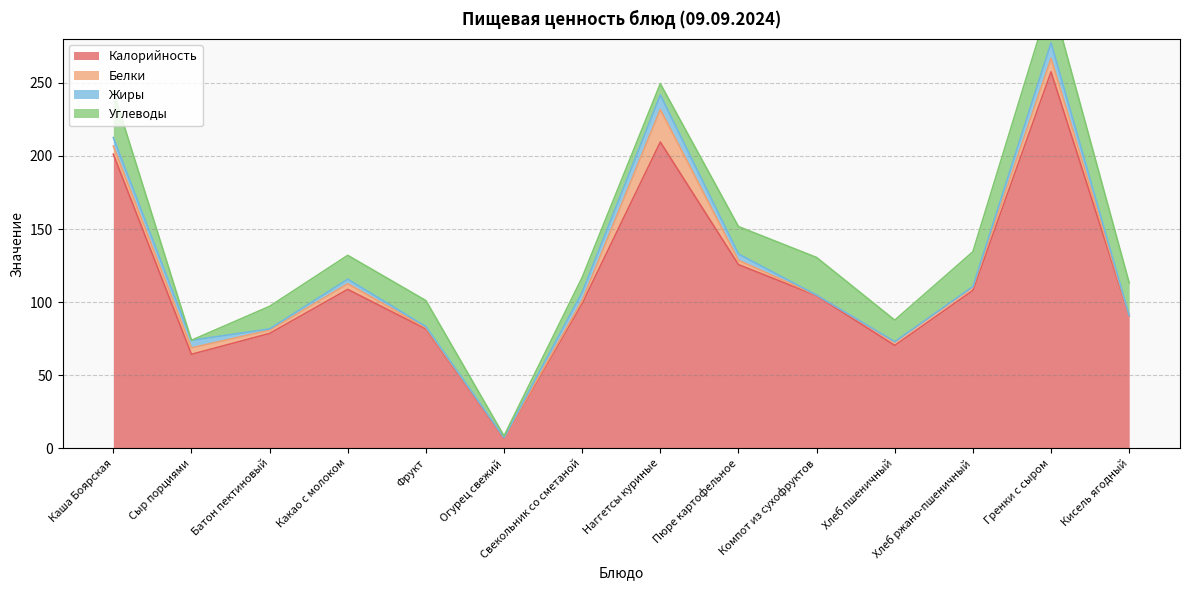

At which label does Калорийность first exceed 104?

Каша Боярская